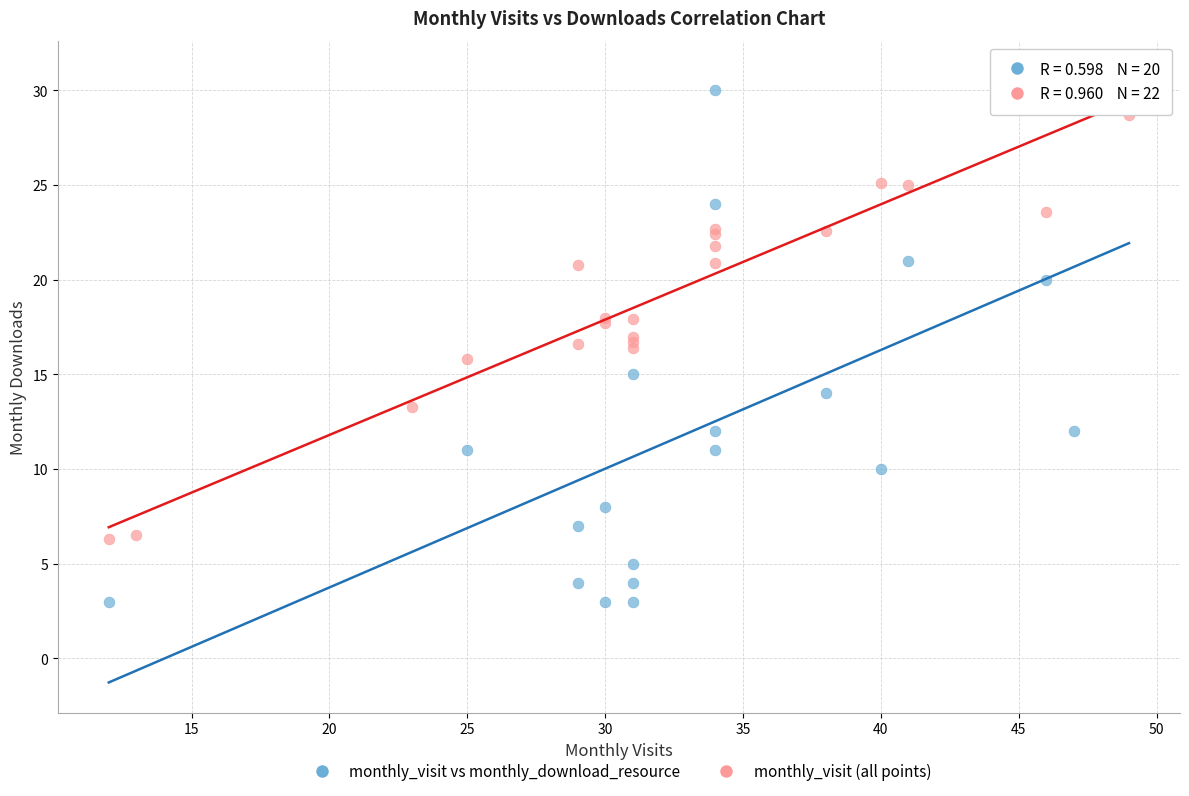

Which series has the widest spread of Y values?

monthly_visit vs monthly_download_resource